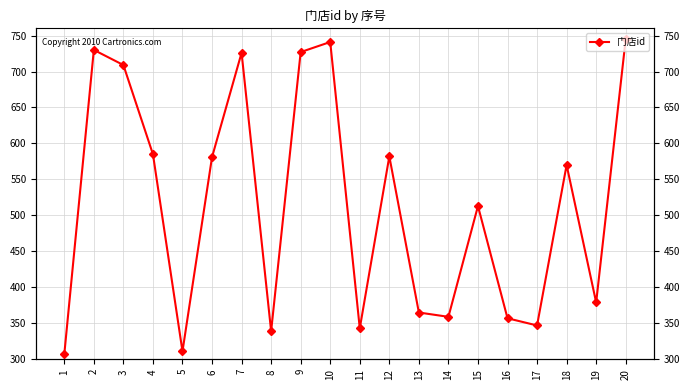

Is it true that the value at 19 is 379?

True